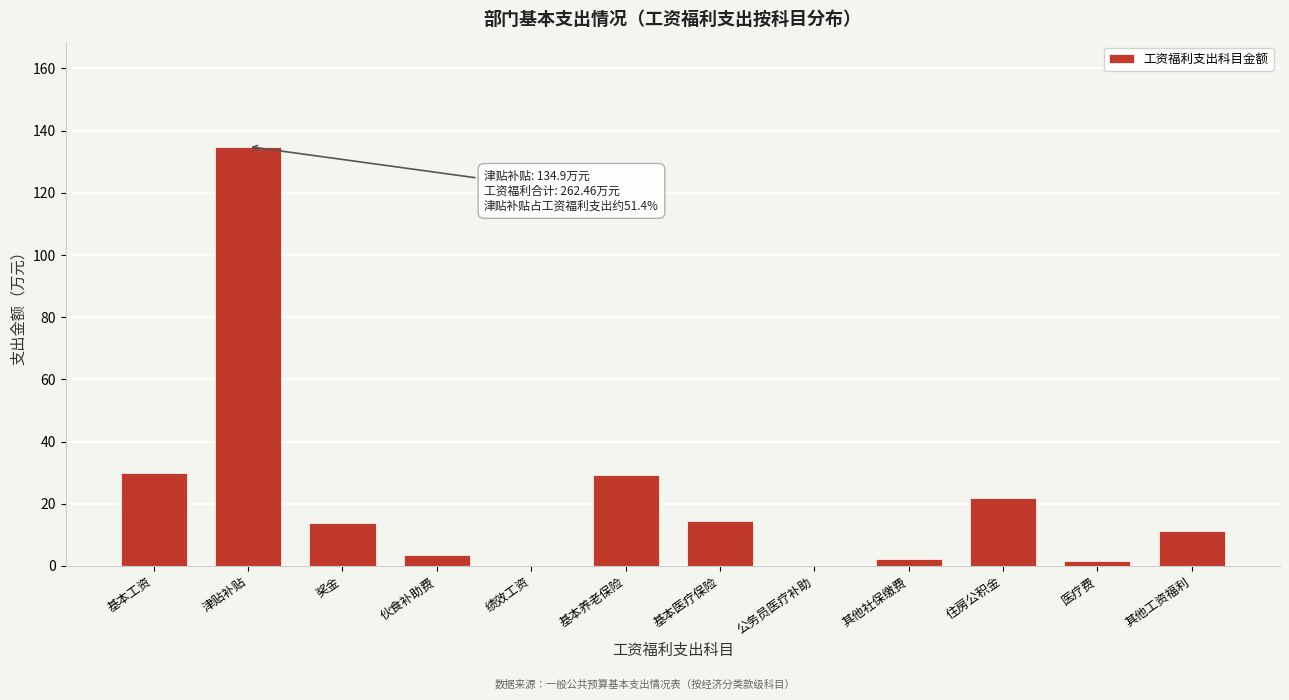

What is the maximum value shown in the chart?

134.9